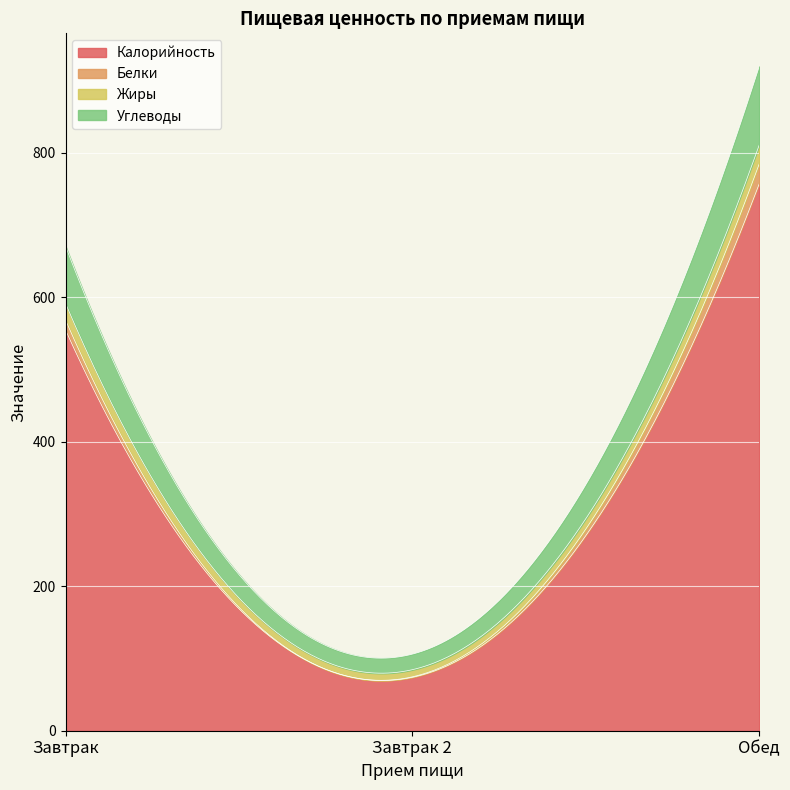

What is the difference between the highest and lowest values at Завтрак 2?

73.2